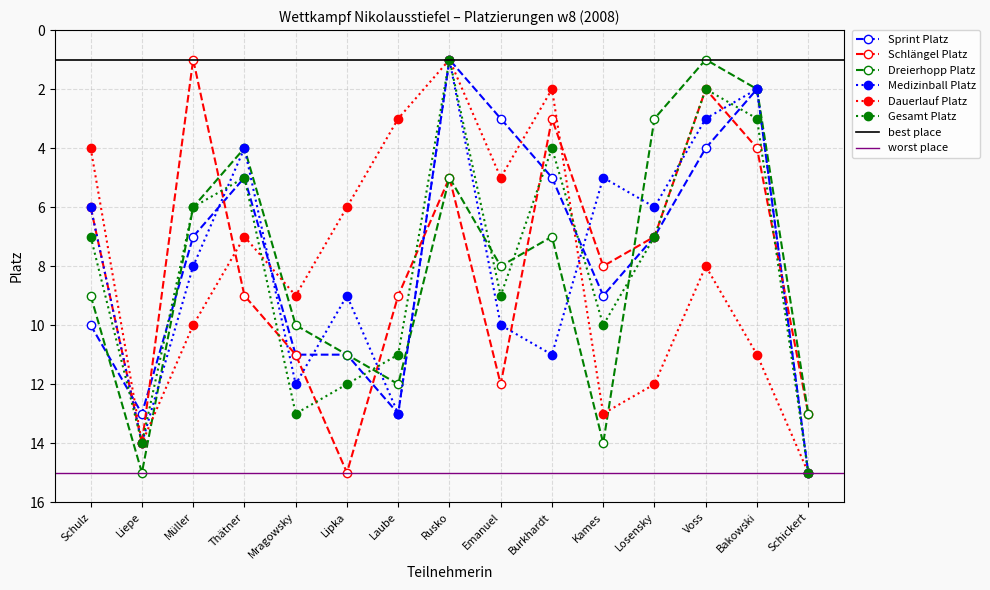

What is the label of the 6th point from the right?

Burkhardt